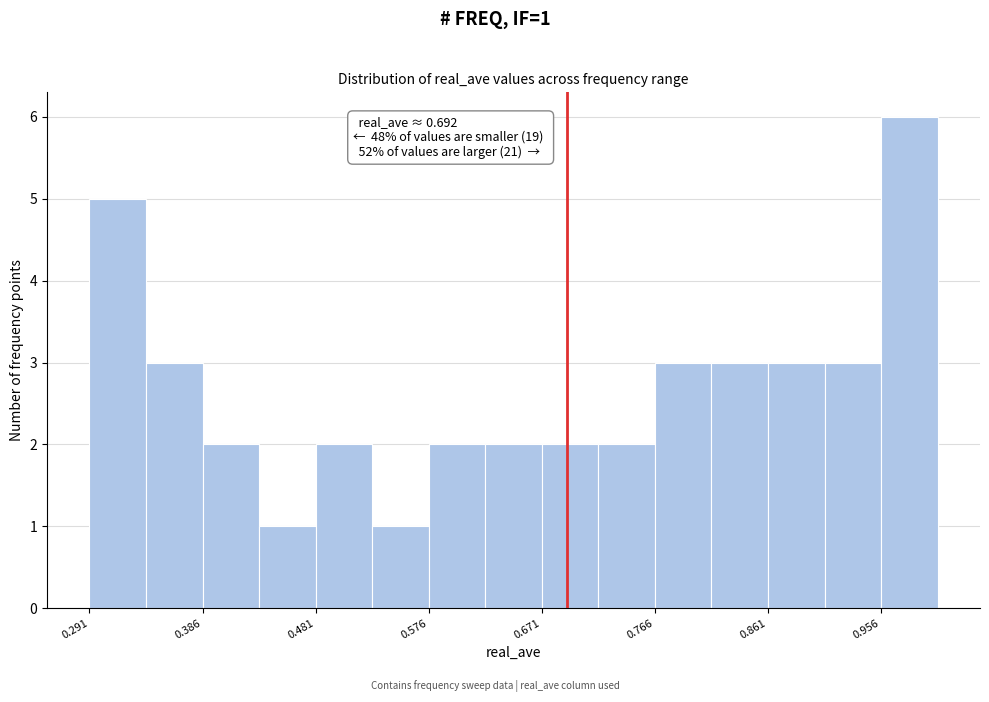

Over which range of the x-axis is the bar tallest?

0.96 to 1.00